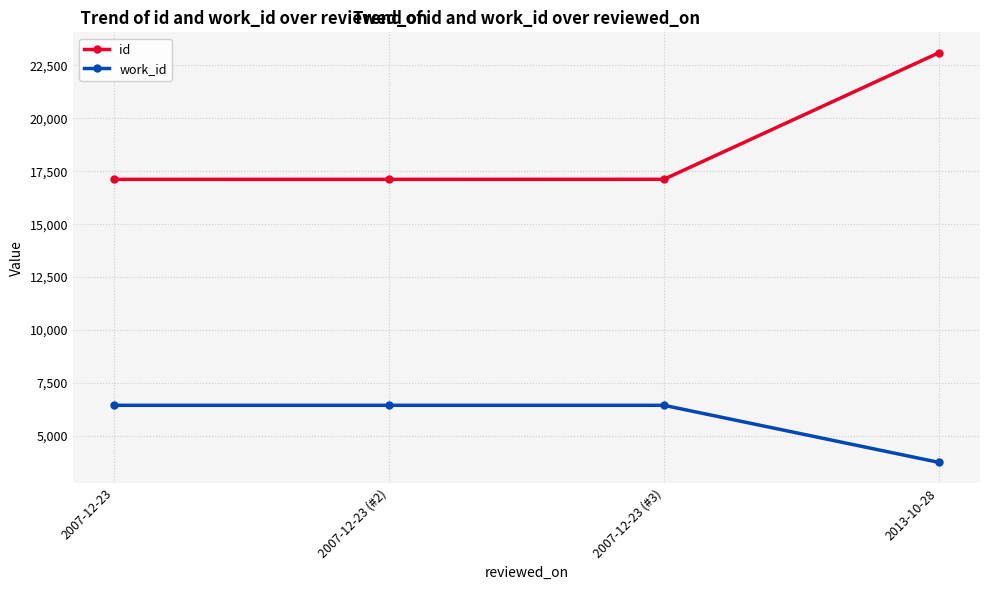

The id series shows 17115 at 2007-12-23. True or false?

True